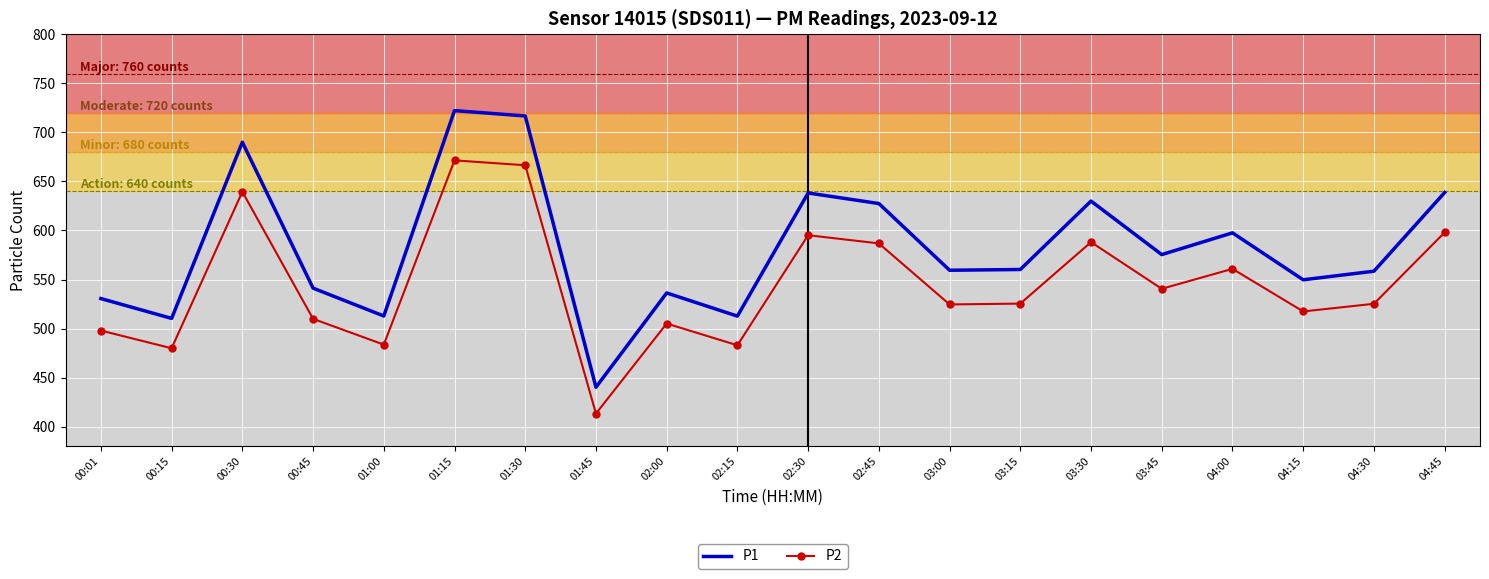

What position from the left is 02:00?

9